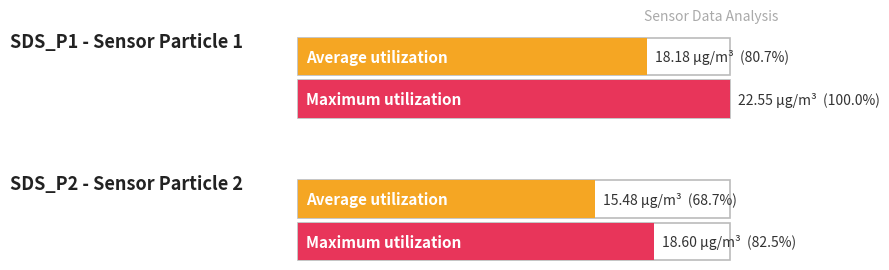

What is the difference between the Average utilization values at SDS_P1 and SDS_P2?

2.7